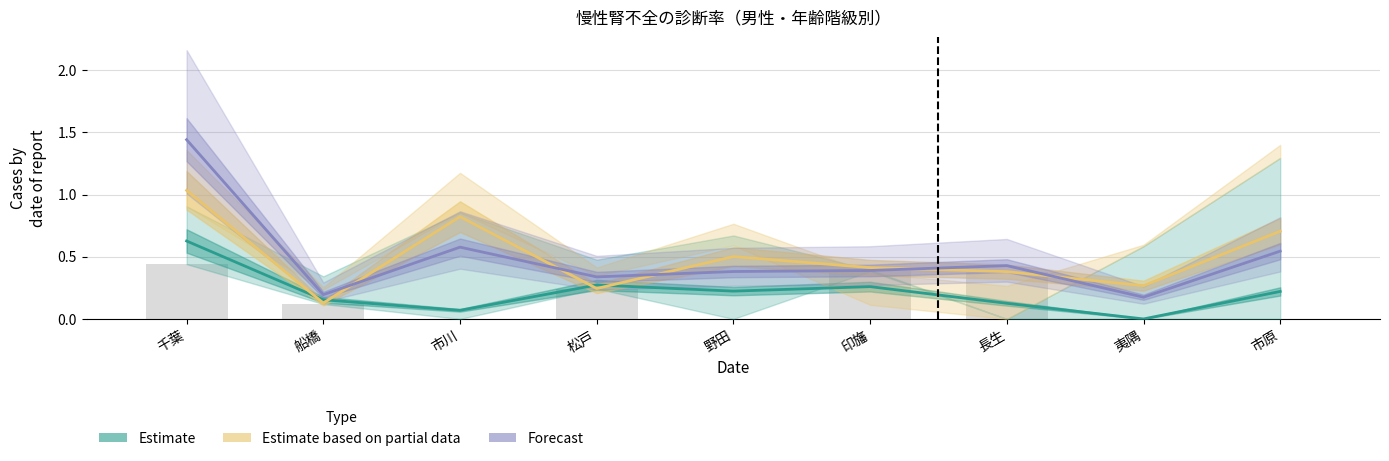

What is the value of the Estimate based on partial data bar at the 5th from the left?

0.5